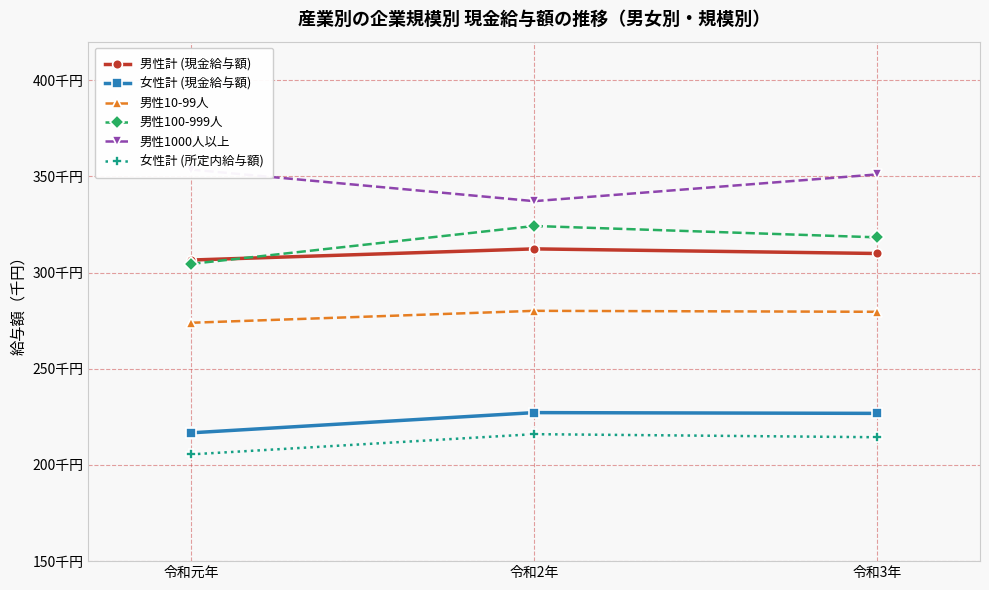

List the labels in order of 女性計 (所定内給与額) value, smallest first.

令和元年, 令和3年, 令和2年